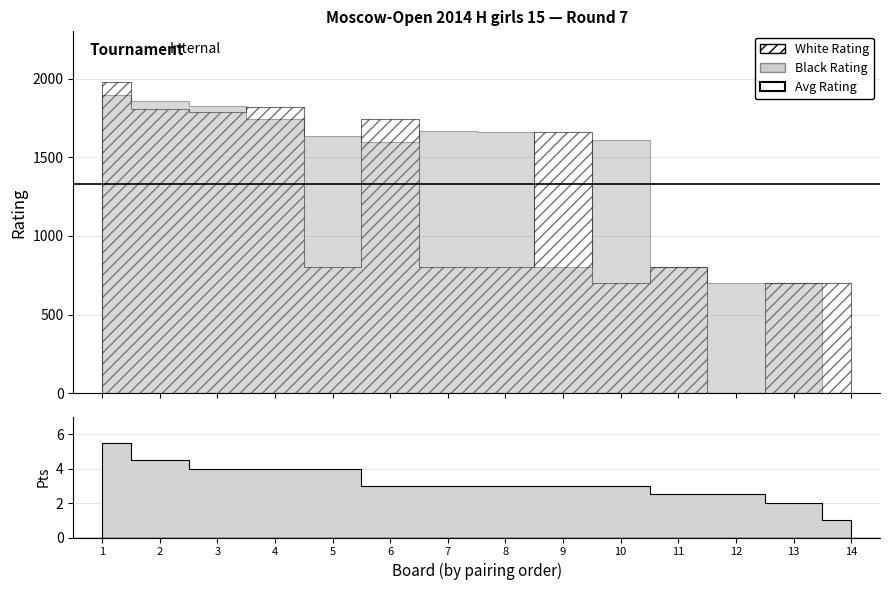

The value of Black Rating at Drogovoz Irina is 2758.5. True or false?

False